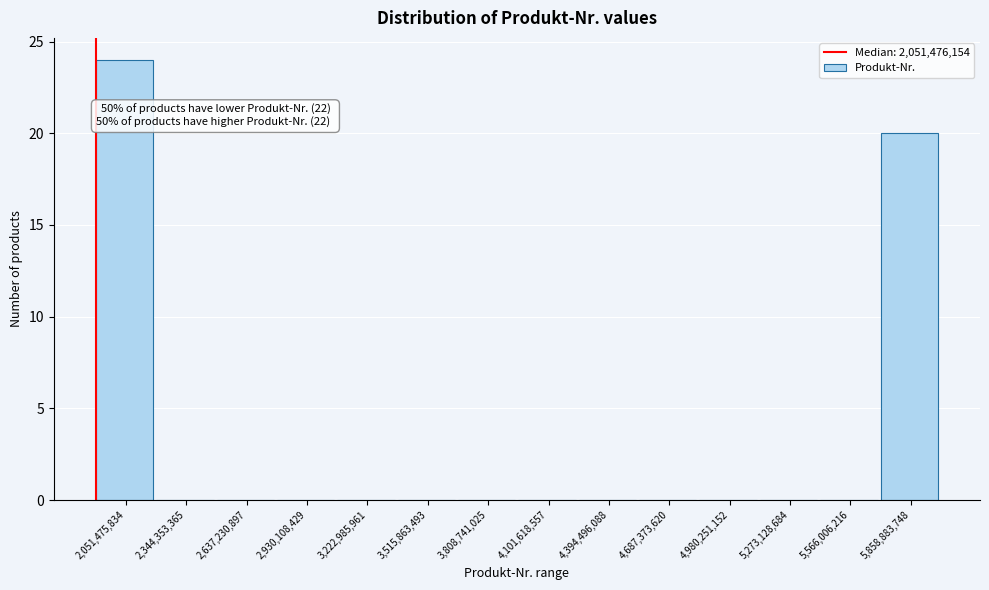

Reading left to right, list all the values displayed in this chart.

2,051,475,834=24	2,344,353,365=0	2,637,230,897=0	2,930,108,429=0	3,222,985,961=0	3,515,863,493=0	3,808,741,025=0	4,101,618,557=0	4,394,496,088=0	4,687,373,620=0	4,980,251,152=0	5,273,128,684=0	5,566,006,216=0	5,858,883,748=20